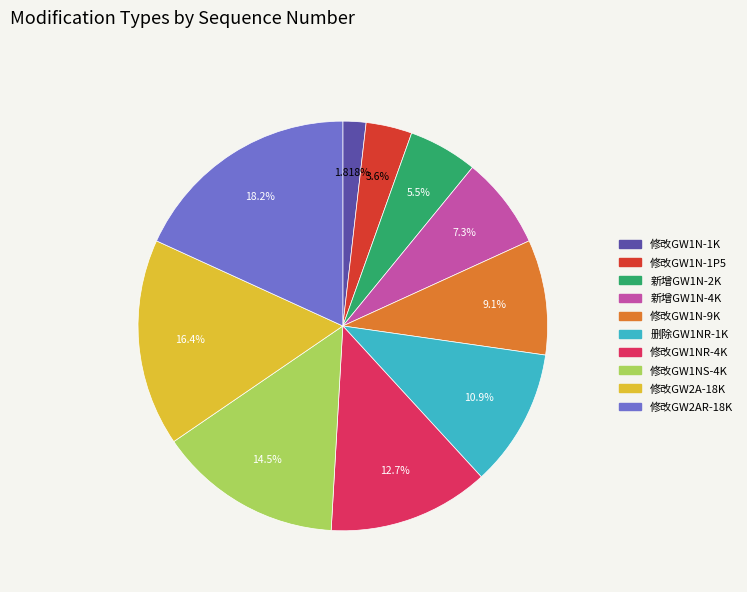

The 删除GW1NR-1K slice represents 18% of the pie. True or false?

False